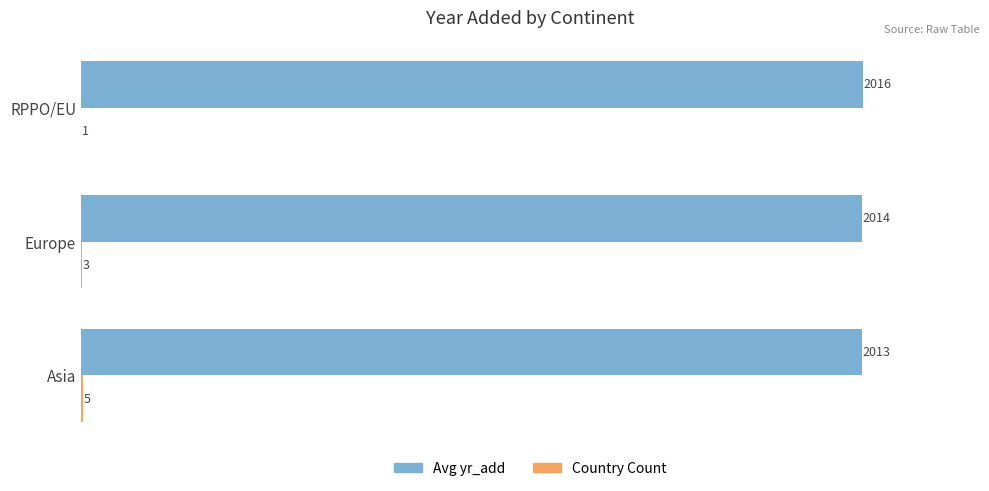

What is the total value across all series at Asia?

2018.0